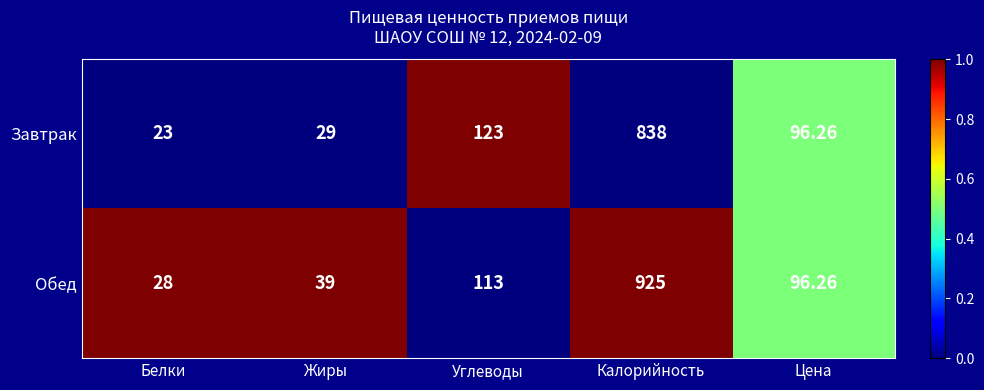

Which series has the largest range (max minus min)?

Обед